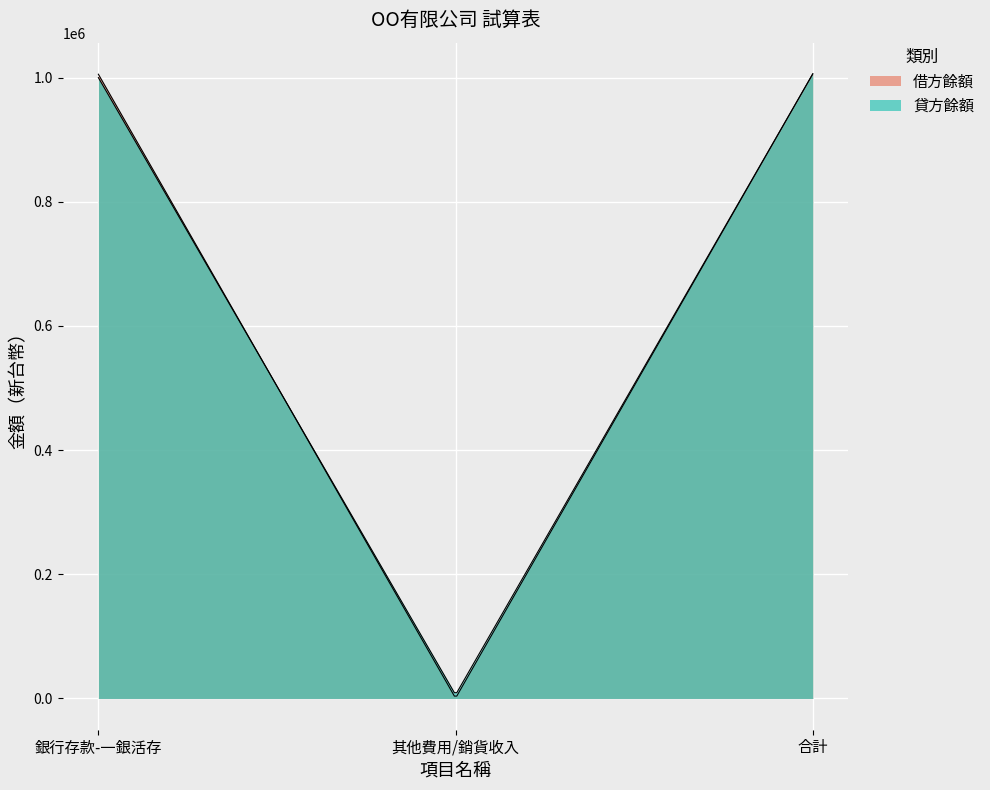

What is the value of the 借方餘額 point at the 2nd from the left?

500